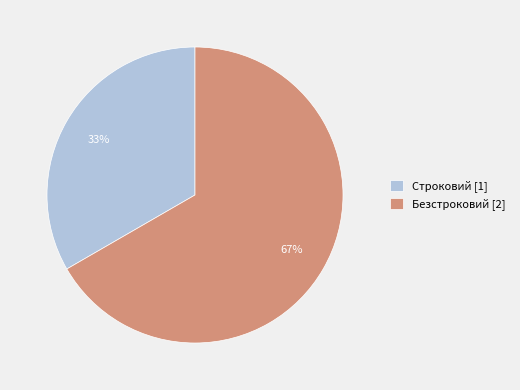

Approximately how many times larger is the value at Безстроковий [2] compared to Строковий [1]?

2.0